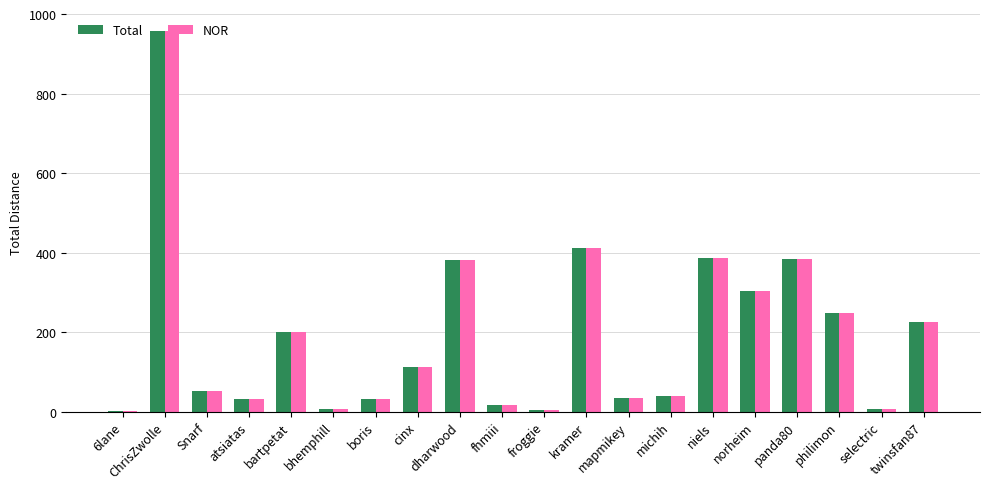

At which label does Total reach its peak?

ChrisZwolle